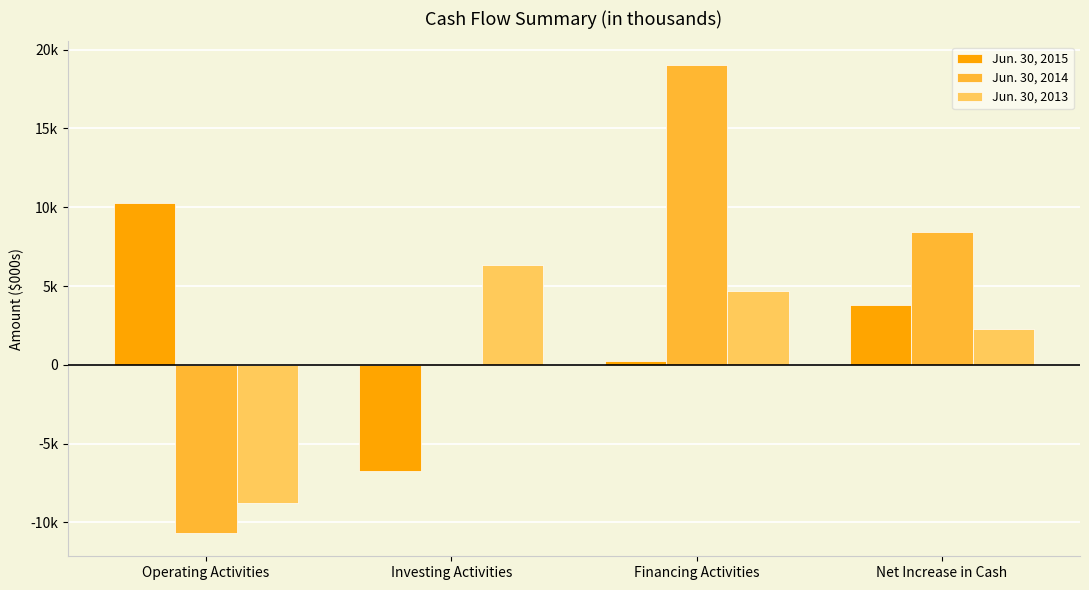

Reading right to left, what are all the values shown in this chart?

Jun. 30, 2015: Net Increase in Cash=3787	Financing Activities=235	Investing Activities=-6733	Operating Activities=10297
Jun. 30, 2014: Net Increase in Cash=8435	Financing Activities=19044	Investing Activities=66	Operating Activities=-10671
Jun. 30, 2013: Net Increase in Cash=2274	Financing Activities=4669	Investing Activities=6358	Operating Activities=-8745